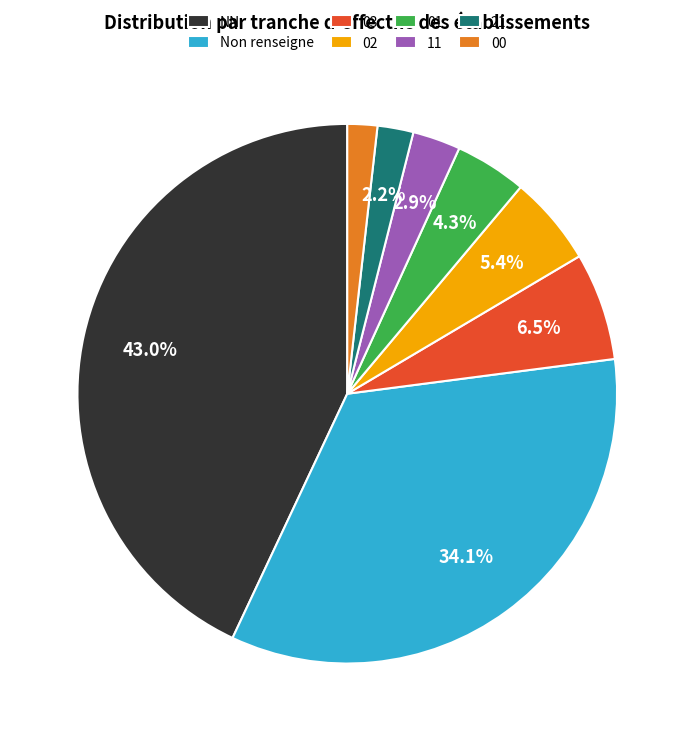

Between NN and 03, which is larger?

NN